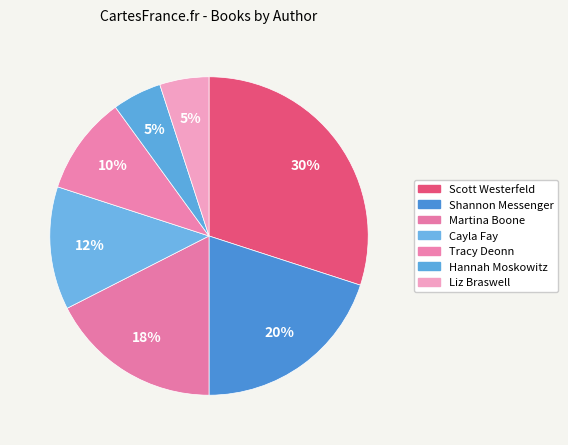

Is there a majority slice in this chart?

No